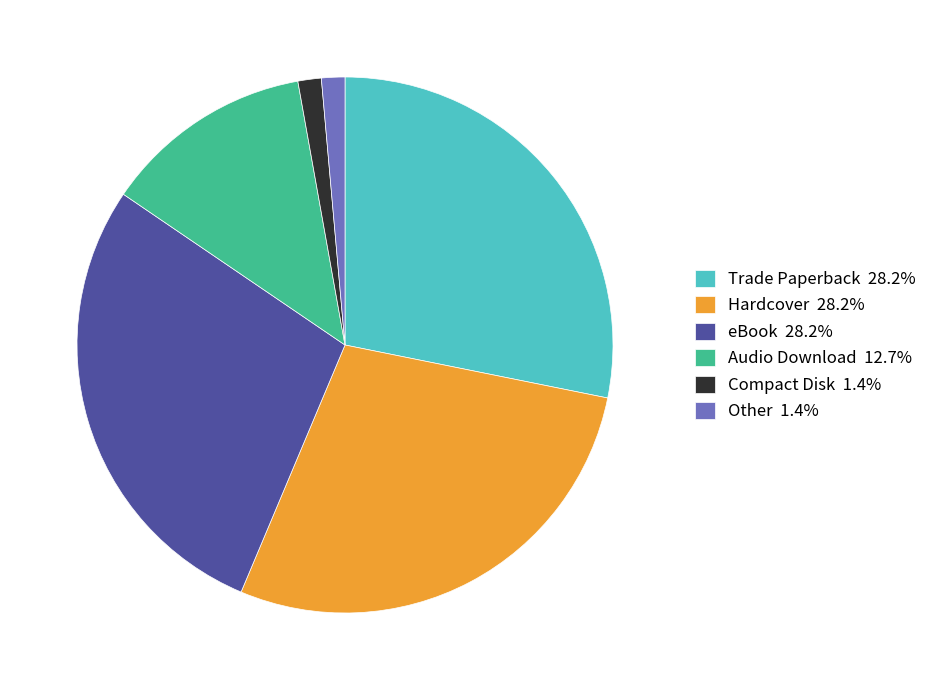

What is the ratio of the value at Hardcover 28.2% to the value at Other 1.4%?

20.0